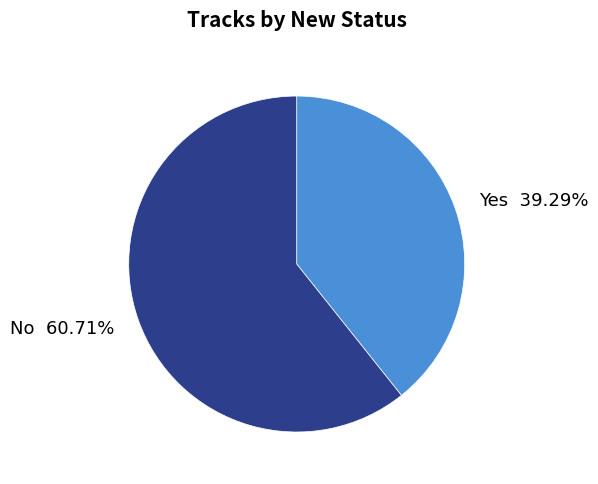

Does any single category account for the majority?

Yes